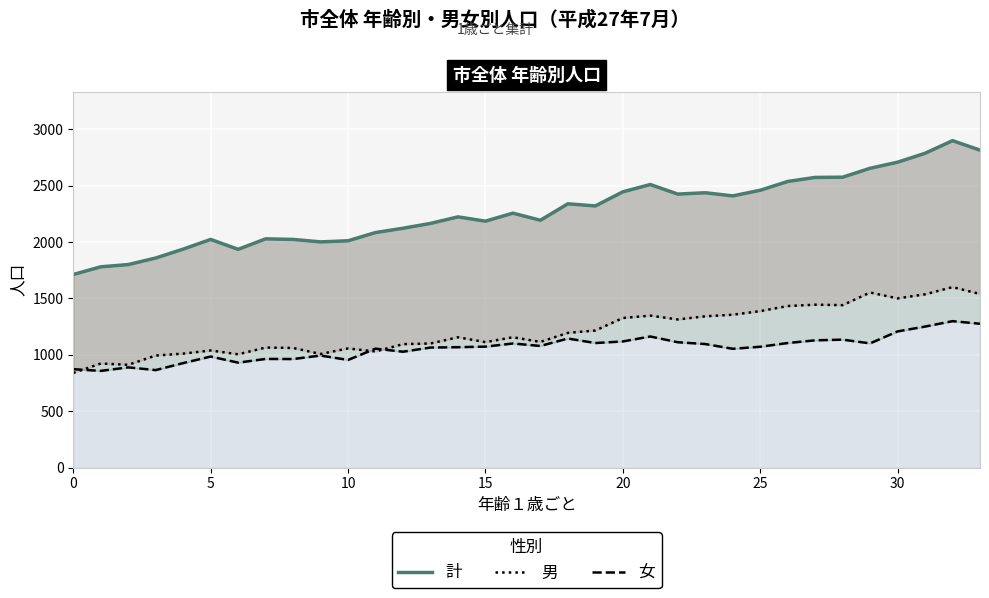

The value of 女 at 24 is 1054. True or false?

True